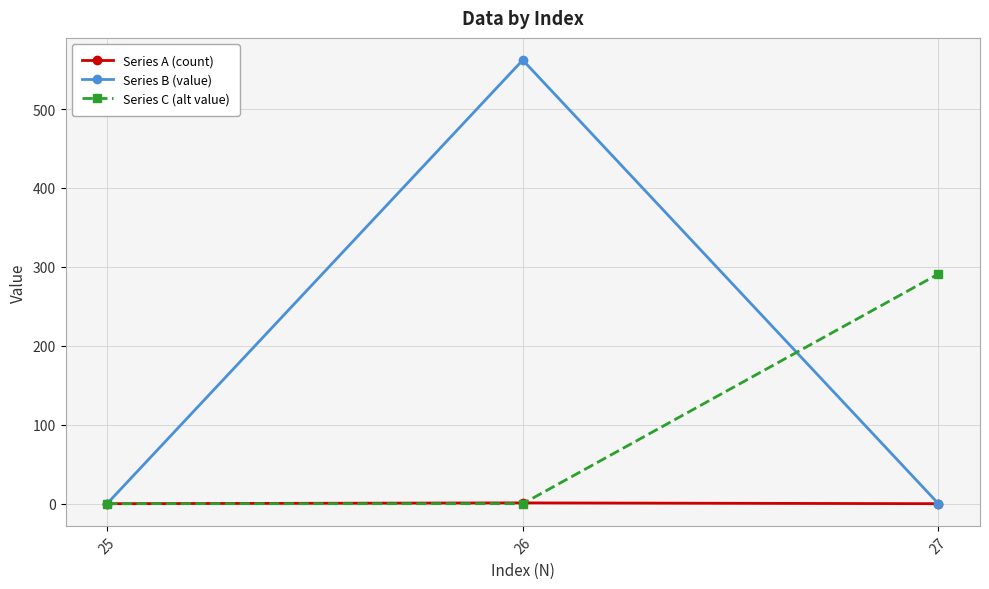

The value of Series B (value) at 26 is 562. True or false?

True